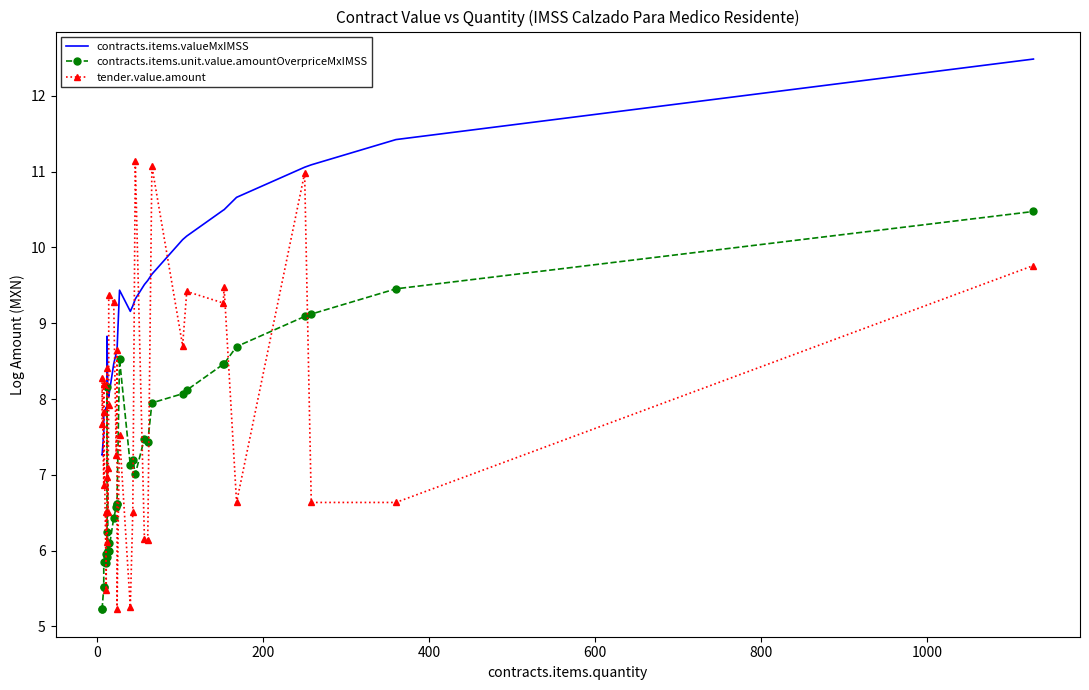

What are all the series names shown in the legend?

contracts.items.valueMxIMSS, contracts.items.unit.value.amountOverpriceMxIMSS, tender.value.amount